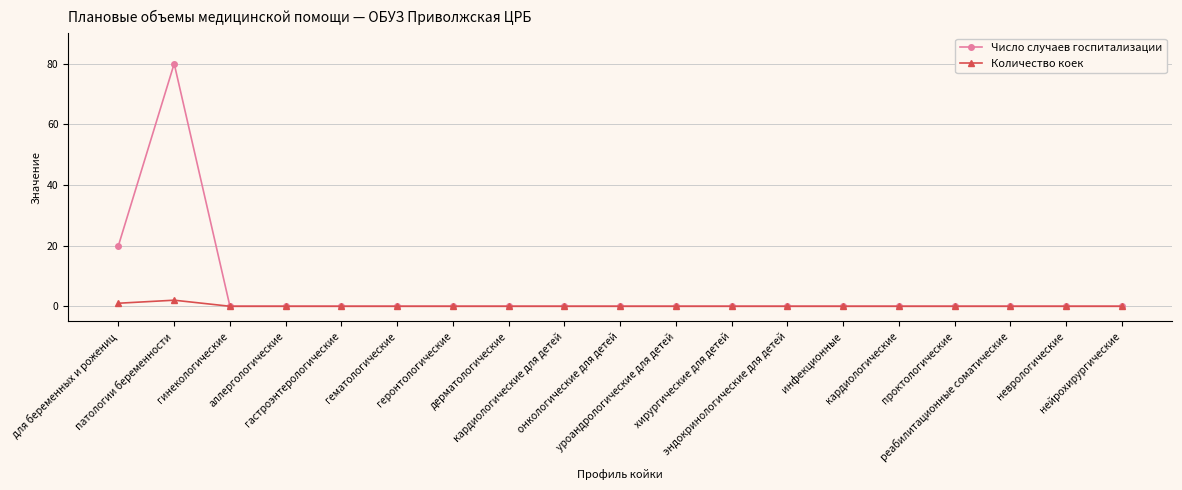

What is the label of the 1st point from the right?

нейрохирургические